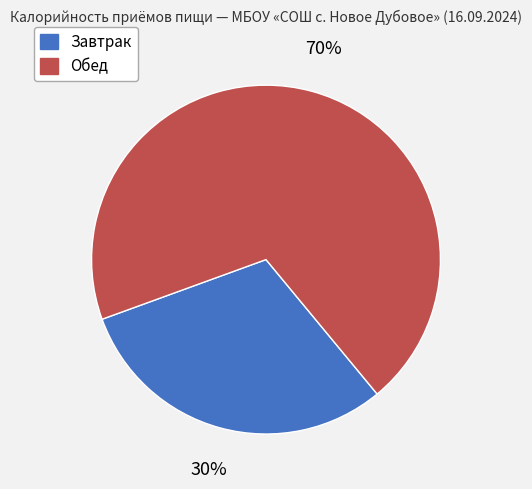

What is the ratio of the value at Обед to the value at Завтрак?

2.3